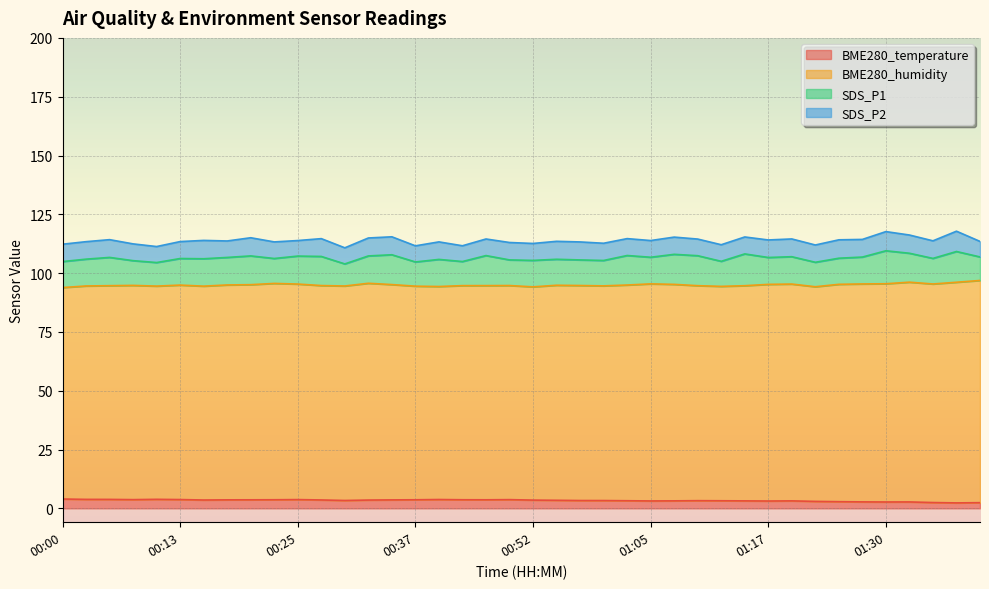

What is the total value across all series at 00:37?

111.6